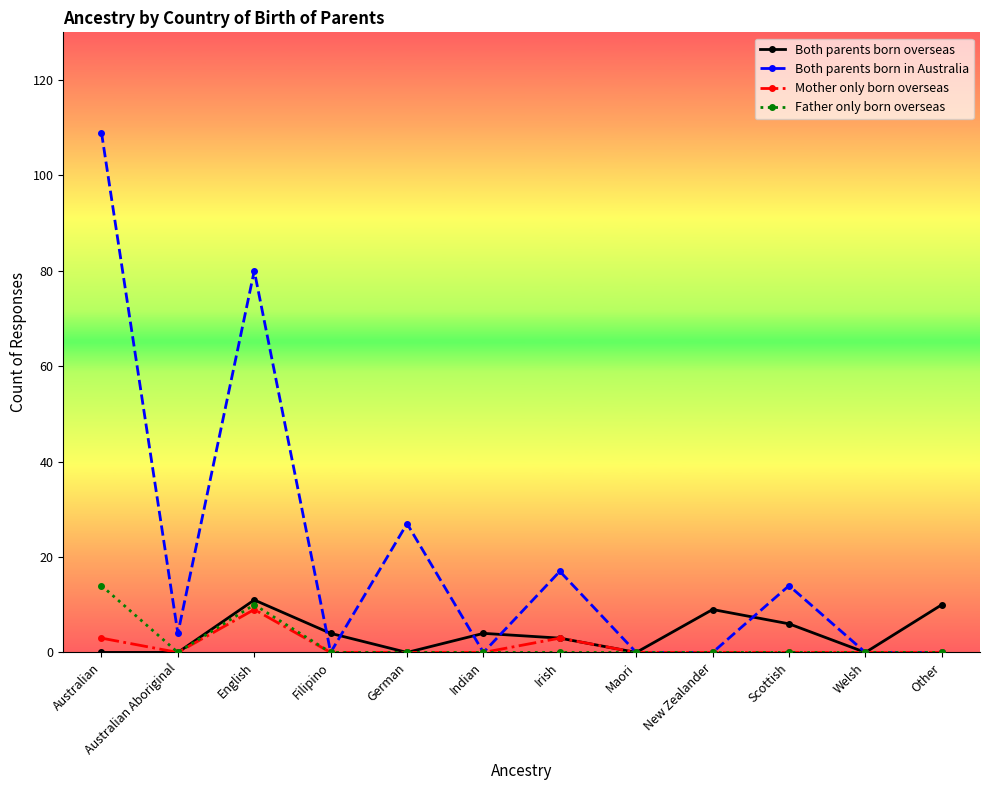

What are all the series names shown in the legend?

Both parents born overseas, Both parents born in Australia, Mother only born overseas, Father only born overseas